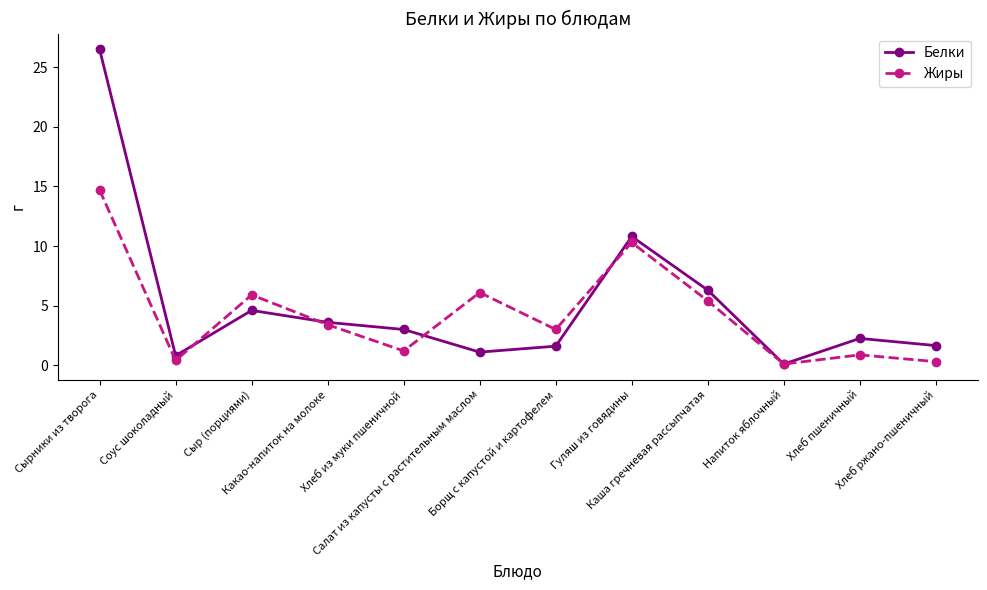

Is it true that Белки equals 0.1 at Напиток яблочный?

True